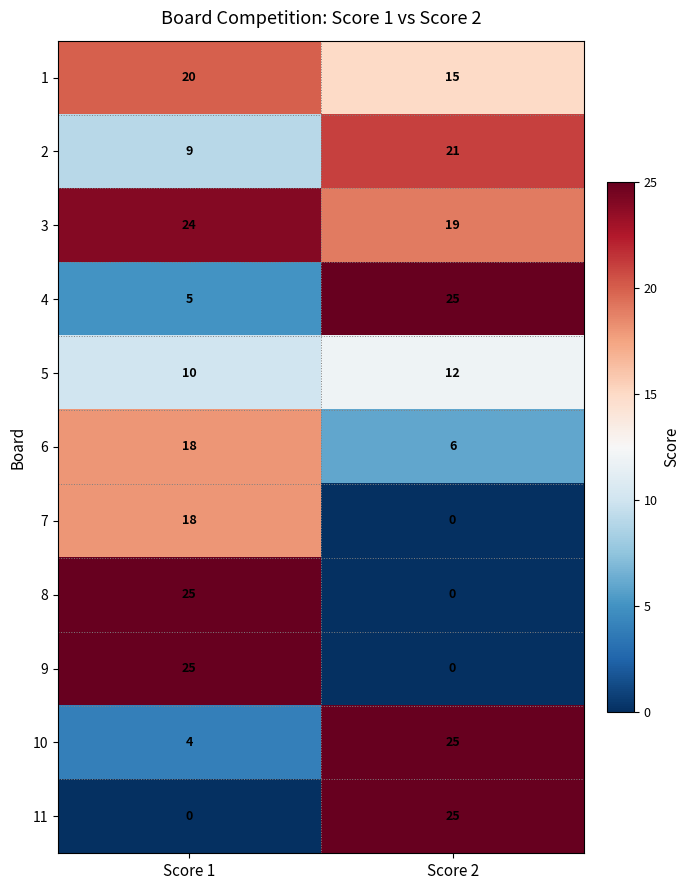

Reading right to left, list all the values displayed in this chart.

1: Score 2=15	Score 1=20
2: Score 2=21	Score 1=9
3: Score 2=19	Score 1=24
4: Score 2=25	Score 1=5
5: Score 2=12	Score 1=10
6: Score 2=6	Score 1=18
7: Score 2=0	Score 1=18
8: Score 2=0	Score 1=25
9: Score 2=0	Score 1=25
10: Score 2=25	Score 1=4
11: Score 2=25	Score 1=0